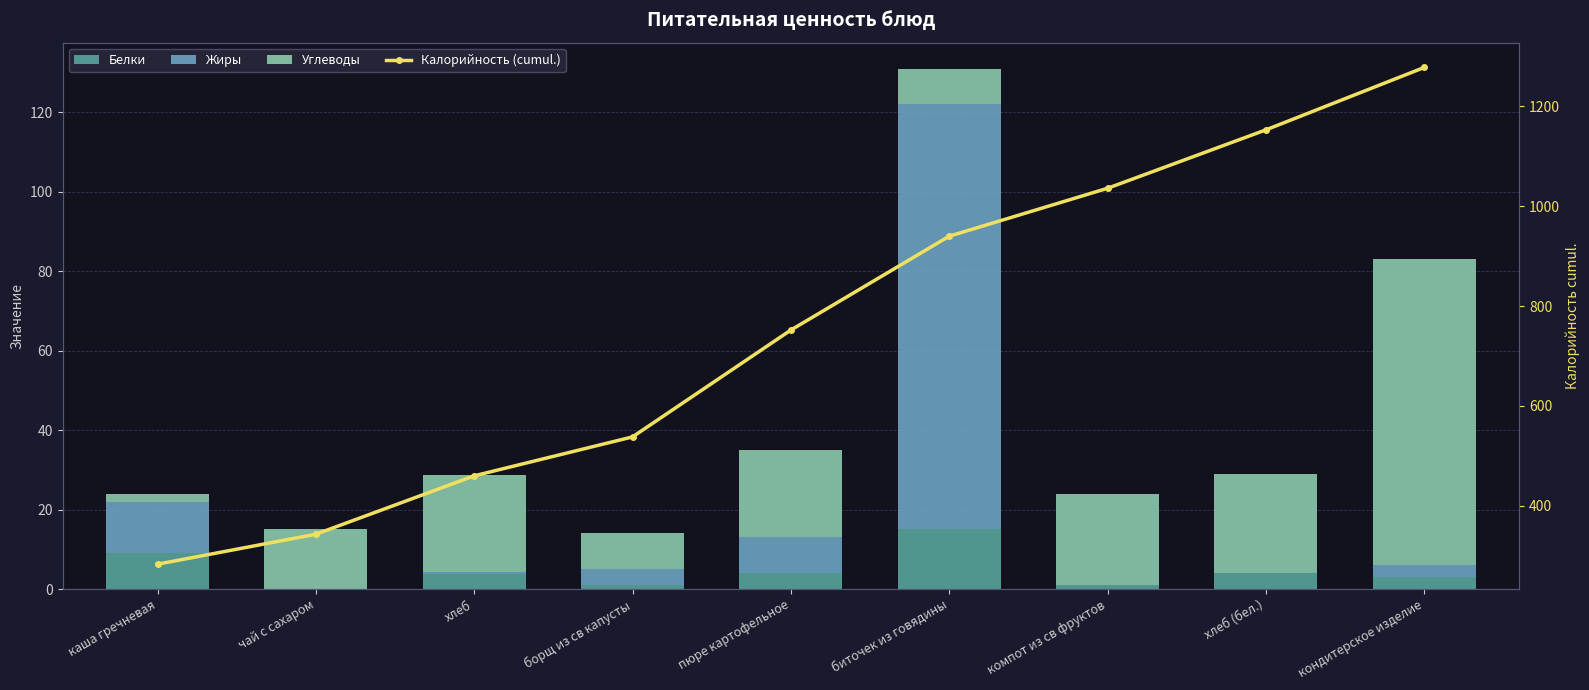

What is the difference between the highest and lowest values at кондитерское изделие?

1275.0